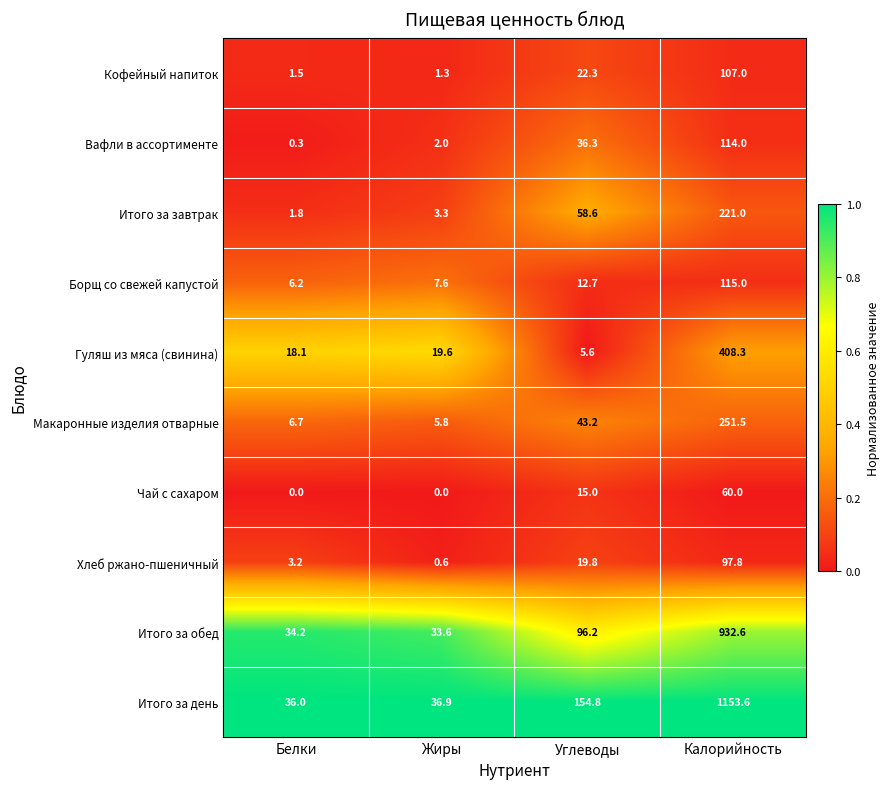

Where does the Борщ со свежей капустой series first go above 12?

Углеводы